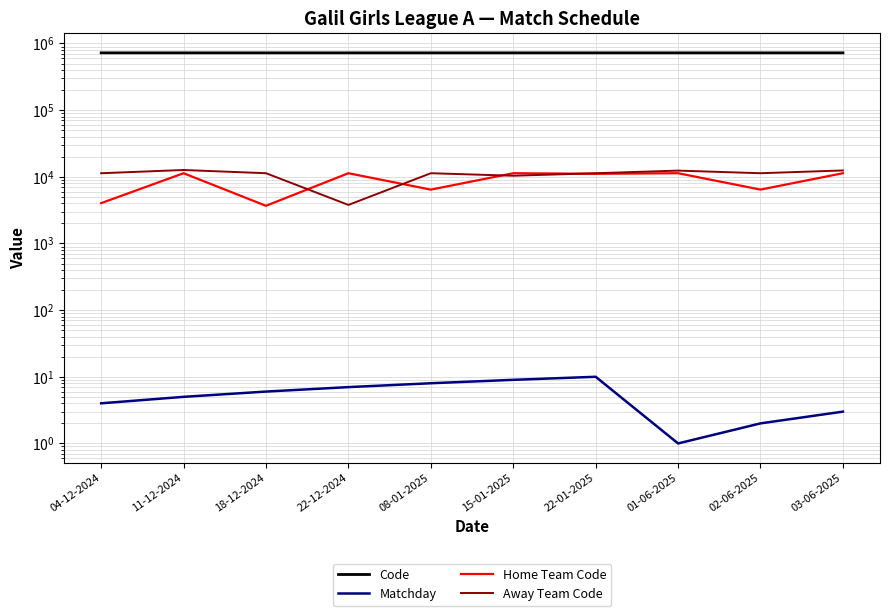

Reading left to right, list all the values displayed in this chart.

Code: 04-12-2024=724221	11-12-2024=724227	18-12-2024=724230	22-12-2024=724238	08-01-2025=724244	15-01-2025=724249	22-01-2025=724258	01-06-2025=724205	02-06-2025=724207	03-06-2025=724216
Matchday: 04-12-2024=4	11-12-2024=5	18-12-2024=6	22-12-2024=7	08-01-2025=8	15-01-2025=9	22-01-2025=10	01-06-2025=1	02-06-2025=2	03-06-2025=3
Home Team Code: 04-12-2024=4027	11-12-2024=11321	18-12-2024=3675	22-12-2024=11321	08-01-2025=6425	15-01-2025=11321	22-01-2025=11097	01-06-2025=11321	02-06-2025=6428	03-06-2025=11321
Away Team Code: 04-12-2024=11321	11-12-2024=12654	18-12-2024=11321	22-12-2024=3786	08-01-2025=11321	15-01-2025=10379	22-01-2025=11321	01-06-2025=12390	02-06-2025=11321	03-06-2025=12457